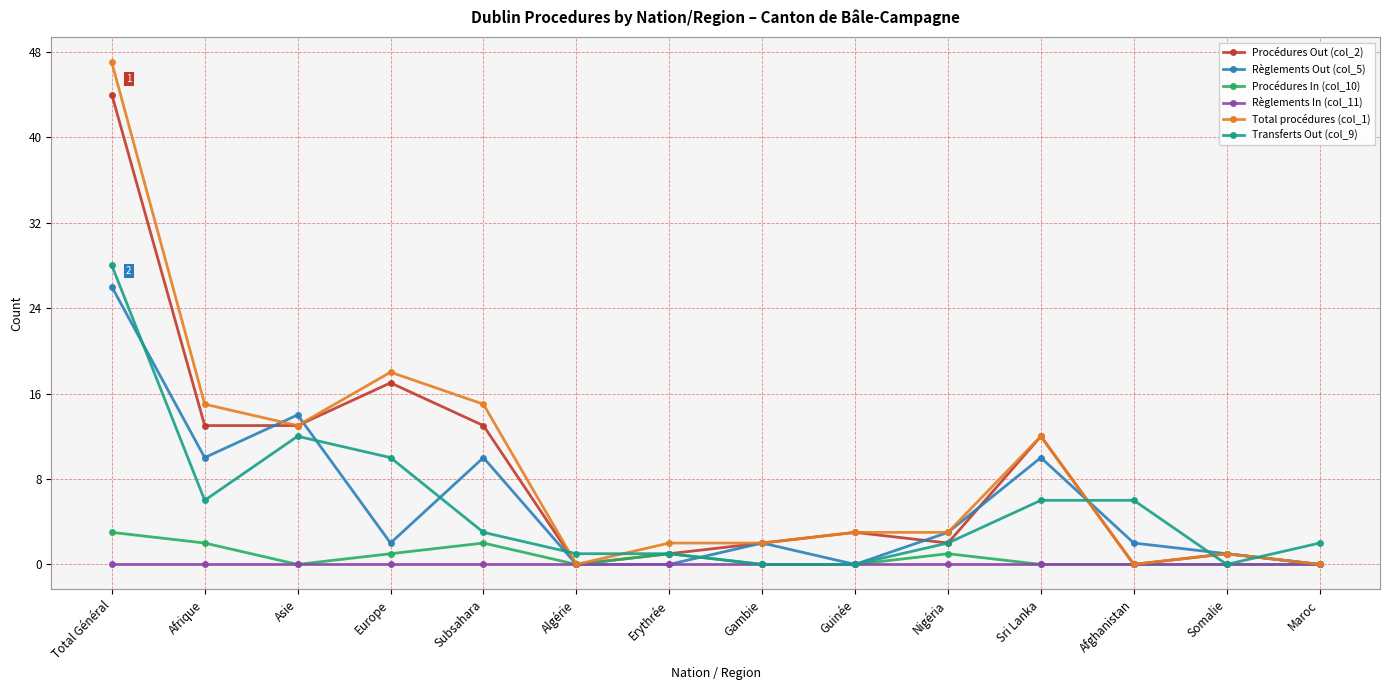

True or false: Procédures In (col_10) has more than 1 interior local peaks.

True